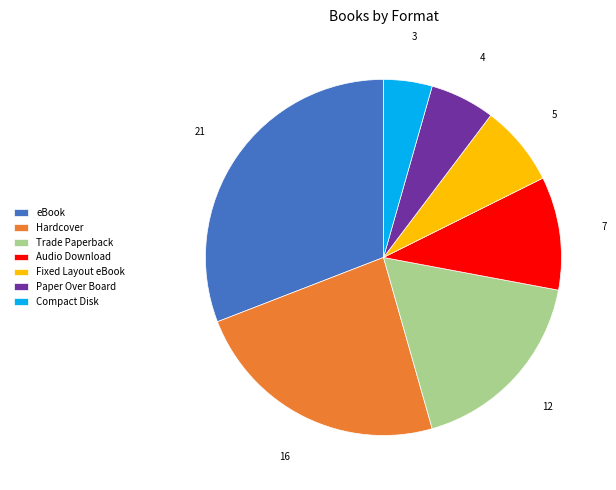

The Trade Paperback slice represents 7% of the pie. True or false?

False